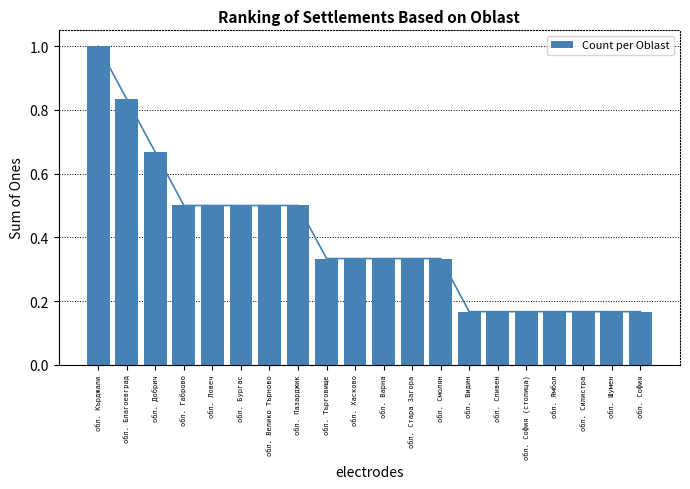

What is the difference between the maximum and minimum values?

0.8